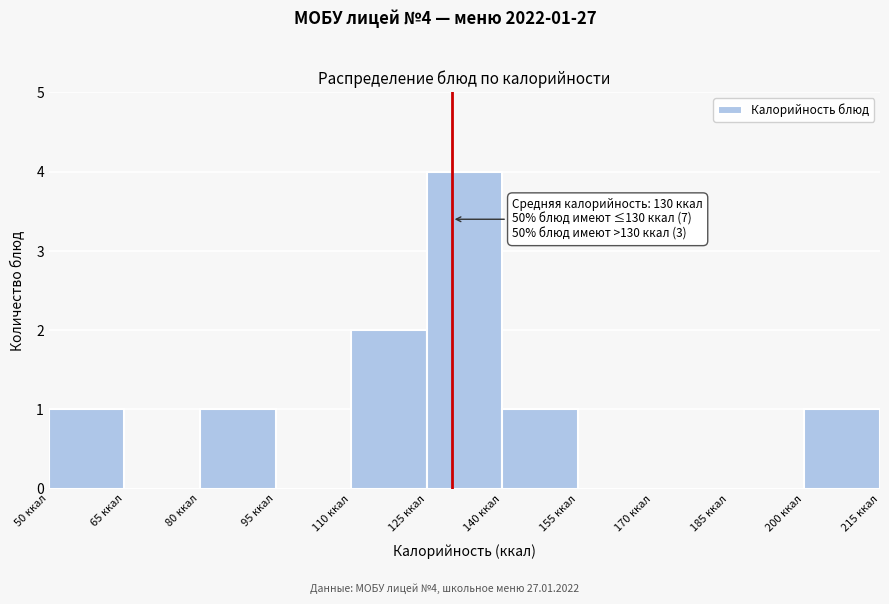

Which range on the x-axis has the tallest bar?

125 to 140